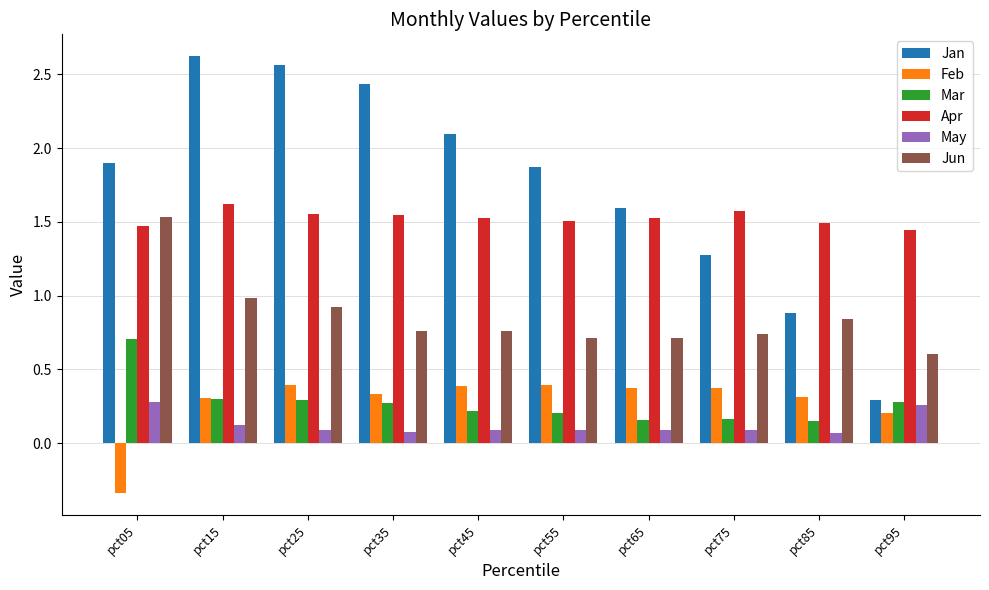

Which series has the largest total across all categories?

Jan